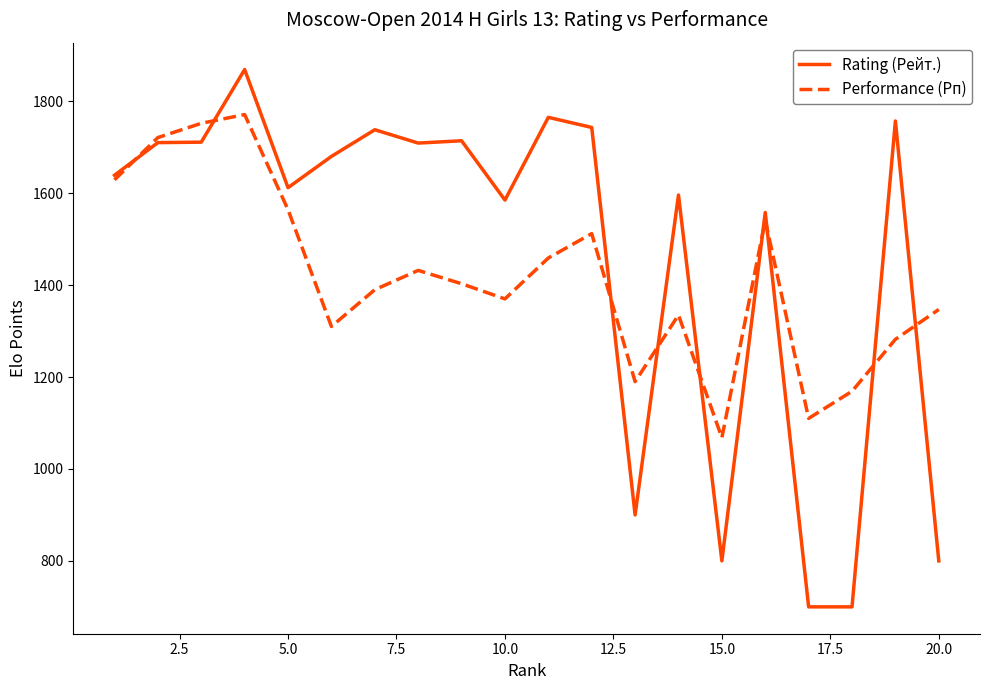

True or false: Rating (Рейт.) and Performance (Рп) intersect in this chart.

True